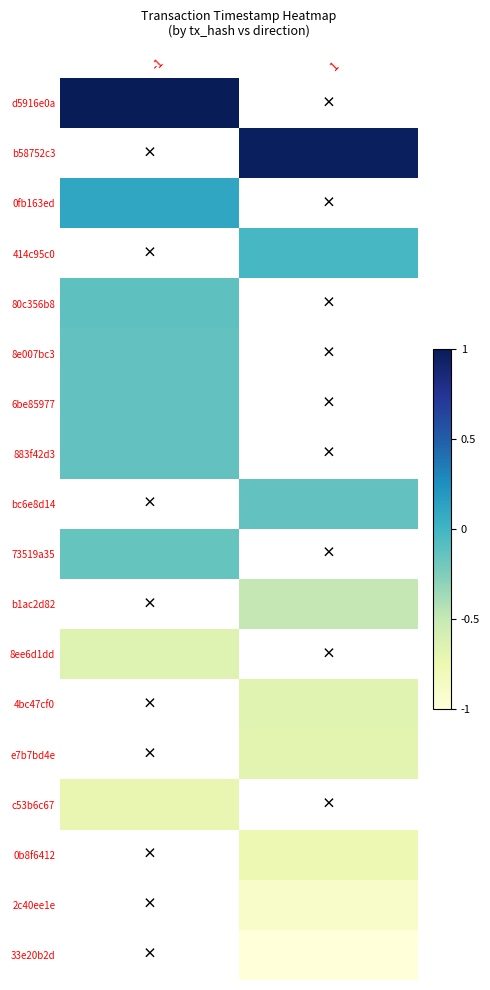

Between -1 and 1, which is larger?

1